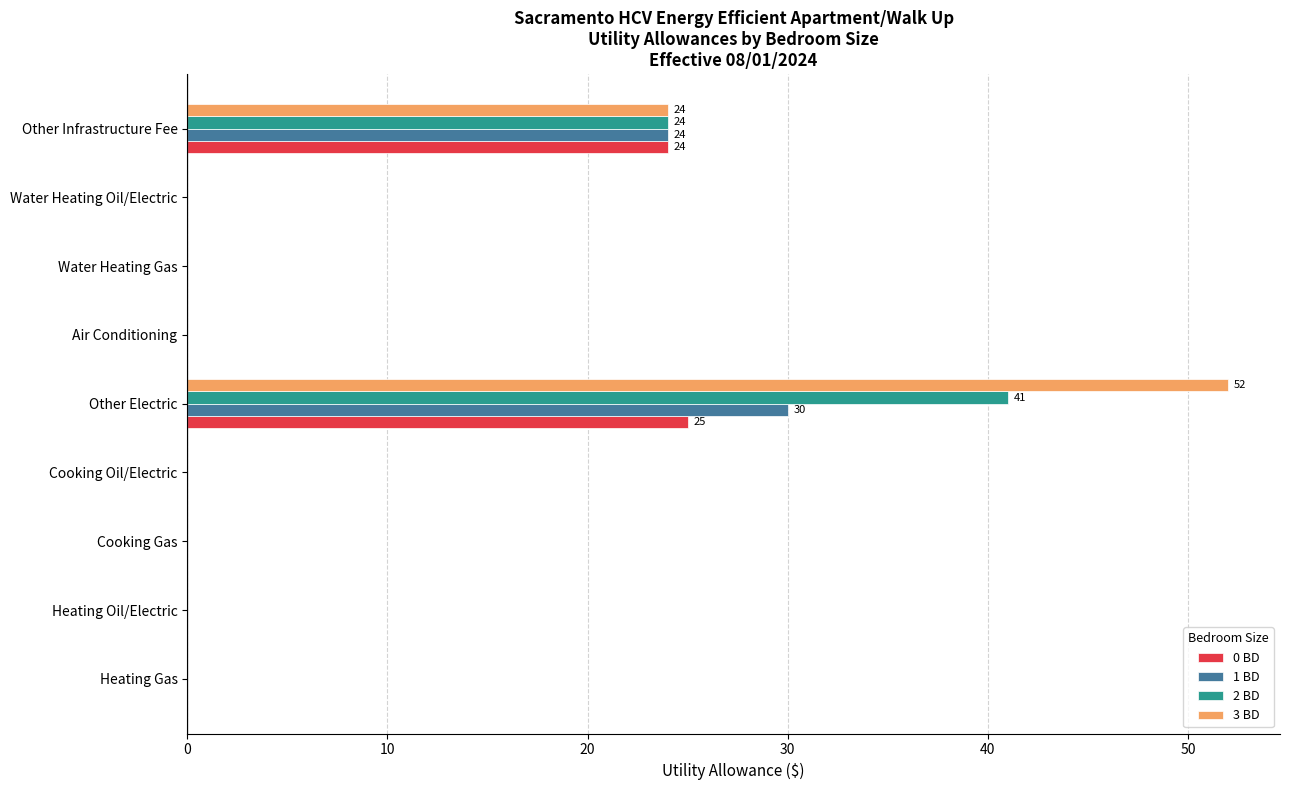

At which category is the sum across all series the highest?

Other Electric